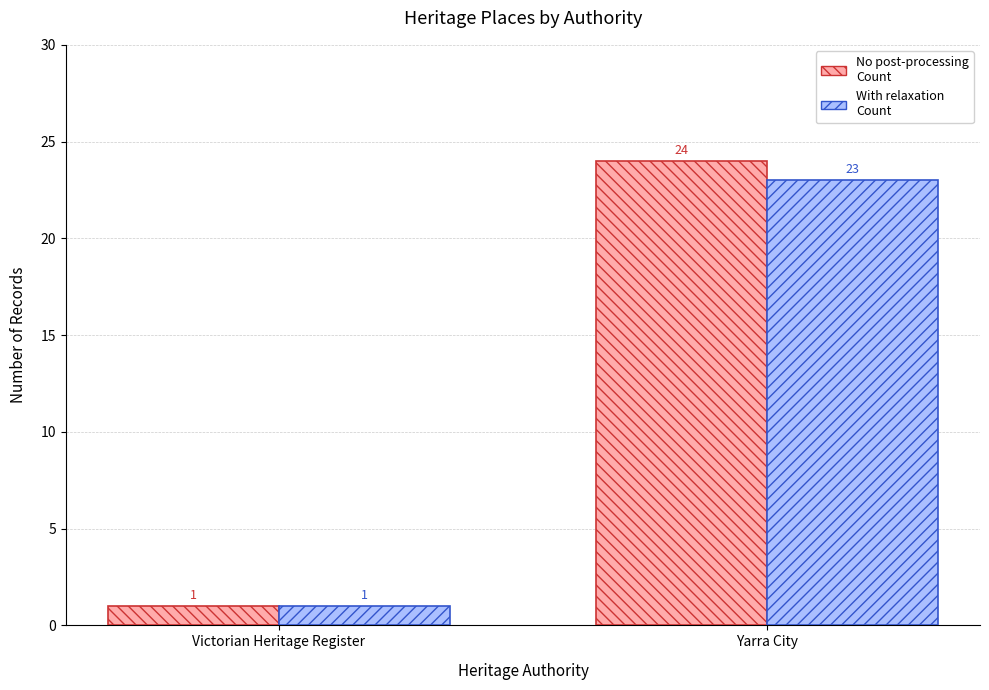

At which category is the sum across all series the highest?

Yarra City